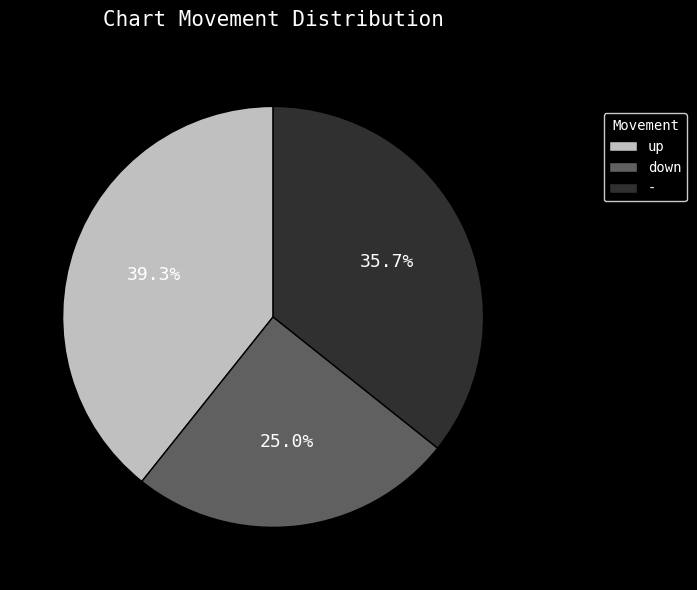

Is it true that down is 34% of the pie?

False